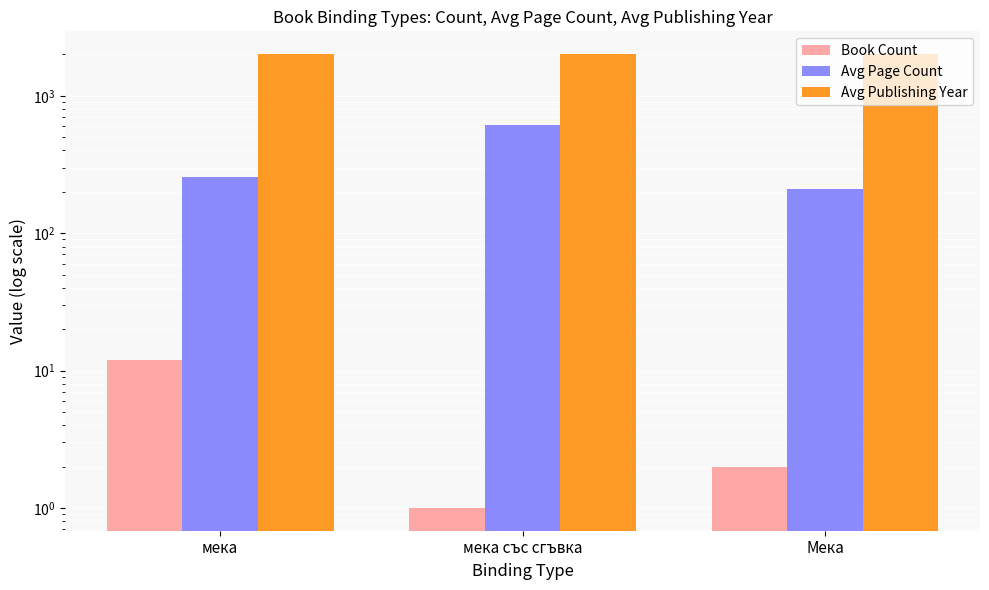

Read the Avg Publishing Year value at мека със сгъвка, to the nearest 10.

2010